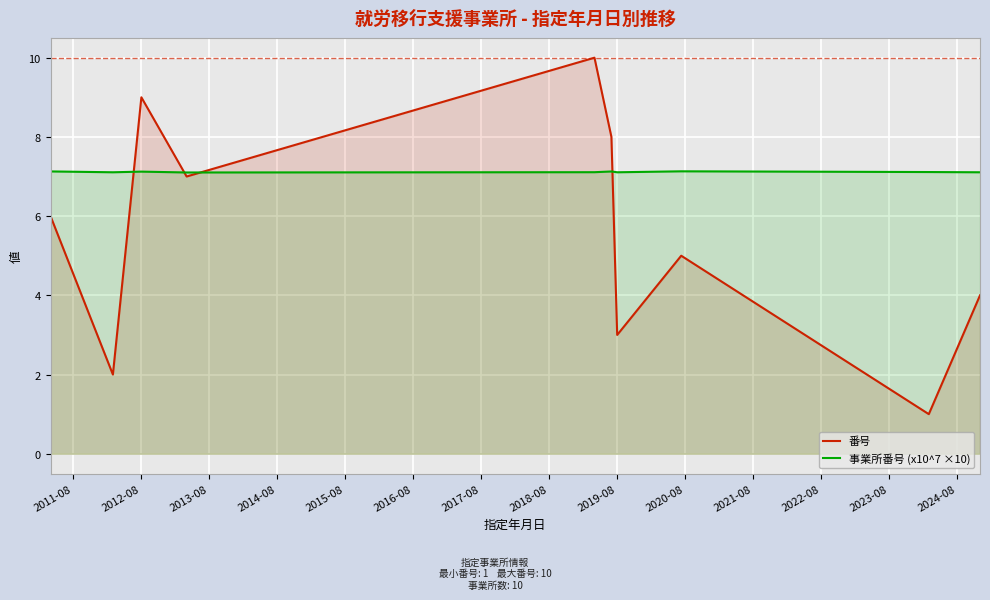

The value of 事業所番号 (x10^7 ×10) at 2019-08 is 7.1. True or false?

True